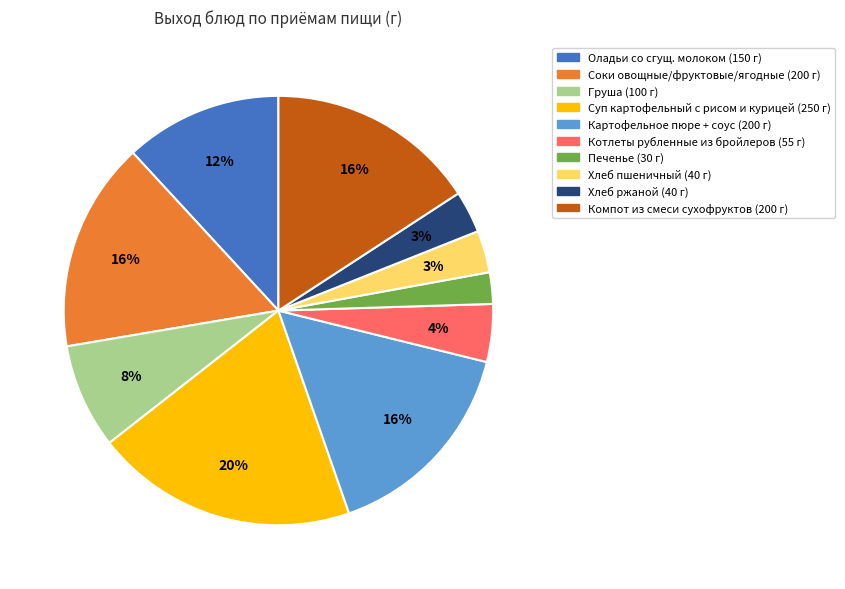

To the nearest percent, what is the average slice percentage?

10%